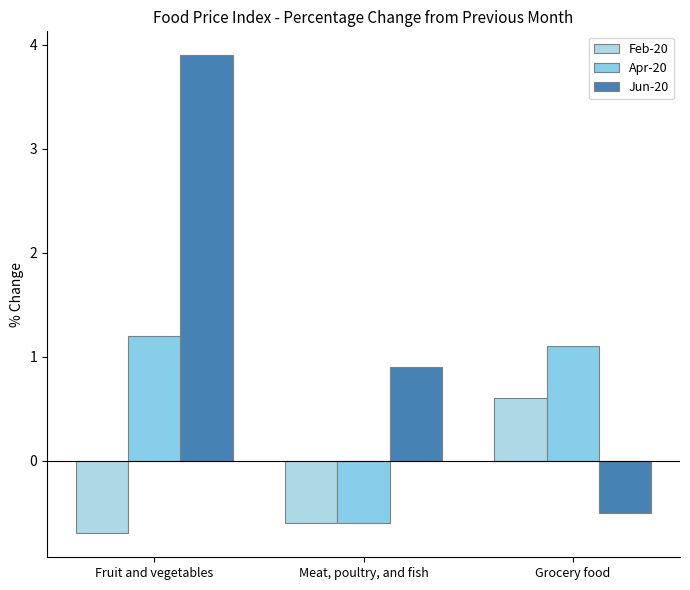

What is the label of the 3rd bar from the left?

Grocery food